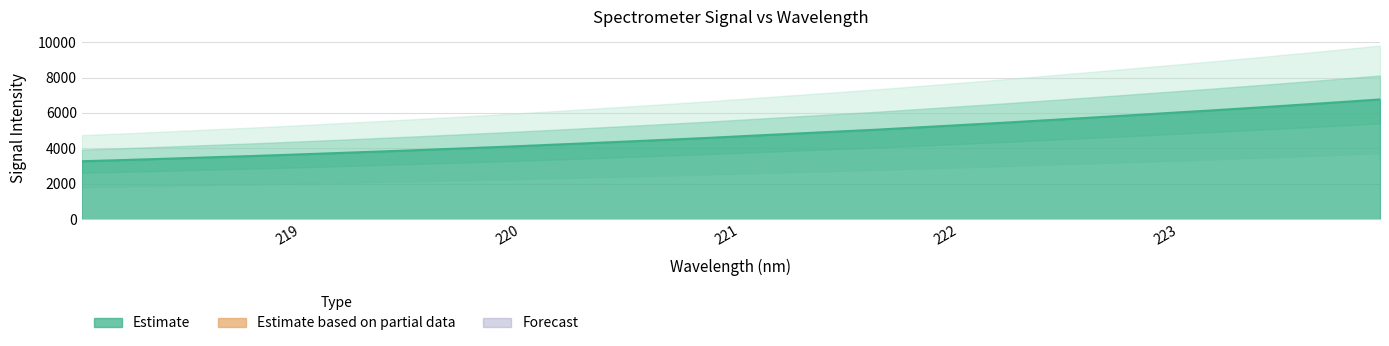

Is it true that the value at 218.2508 is 4683.4?

False